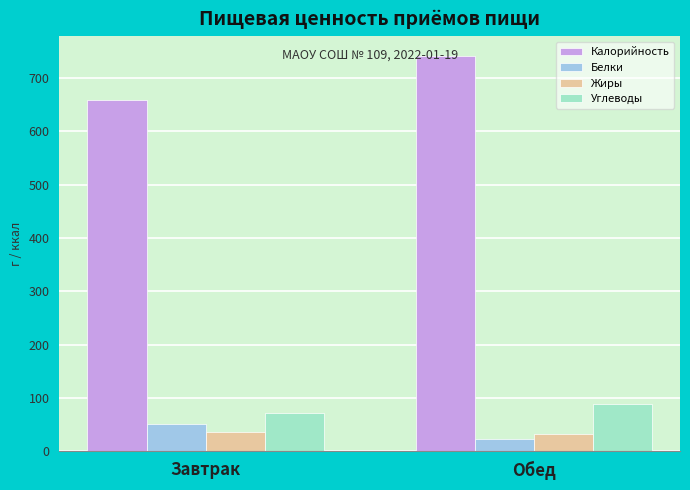

At which label is Калорийность closest to 699?

Завтрак